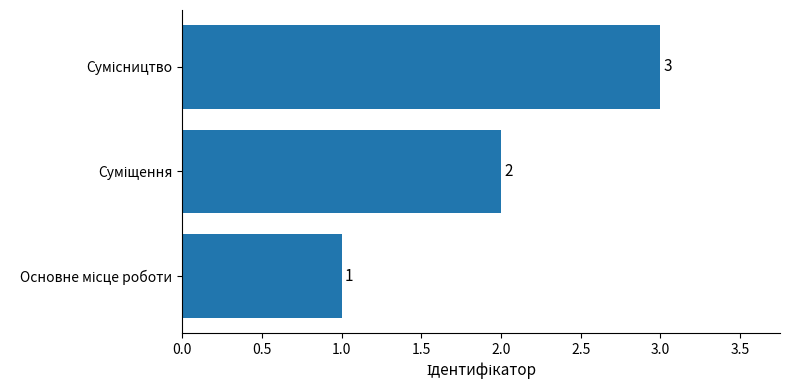

Count the values in the range 1 to 3.

3